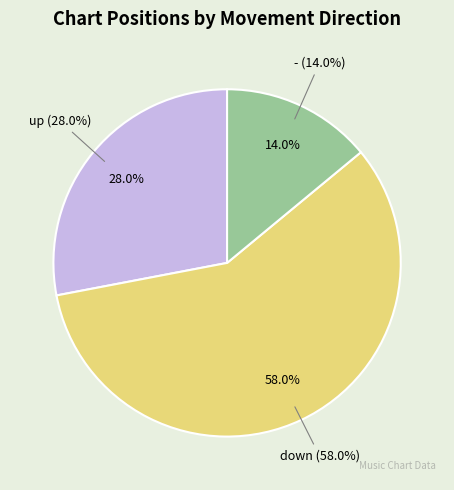

To the nearest percent, what is the difference between the largest and smallest slice percentages?

44%